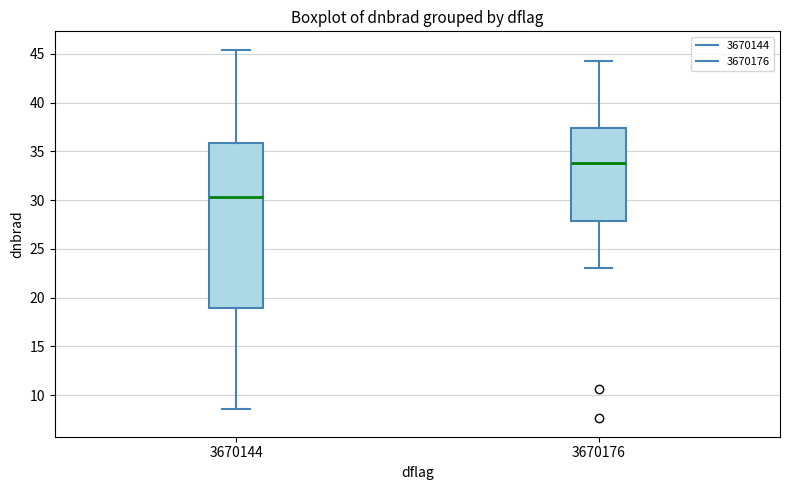

Reading left to right, read every box against the y-axis: the position of its median line, the range the box covers, and the ends of its whiskers. The values are not printed on the chart, so give them approximately, as read against the axis.

3670144: median 30.5, box 19.0 to 36.0, whiskers 8.5 to 45.5
3670176: median 34.0, box 28.0 to 37.5, whiskers 23.0 to 44.5